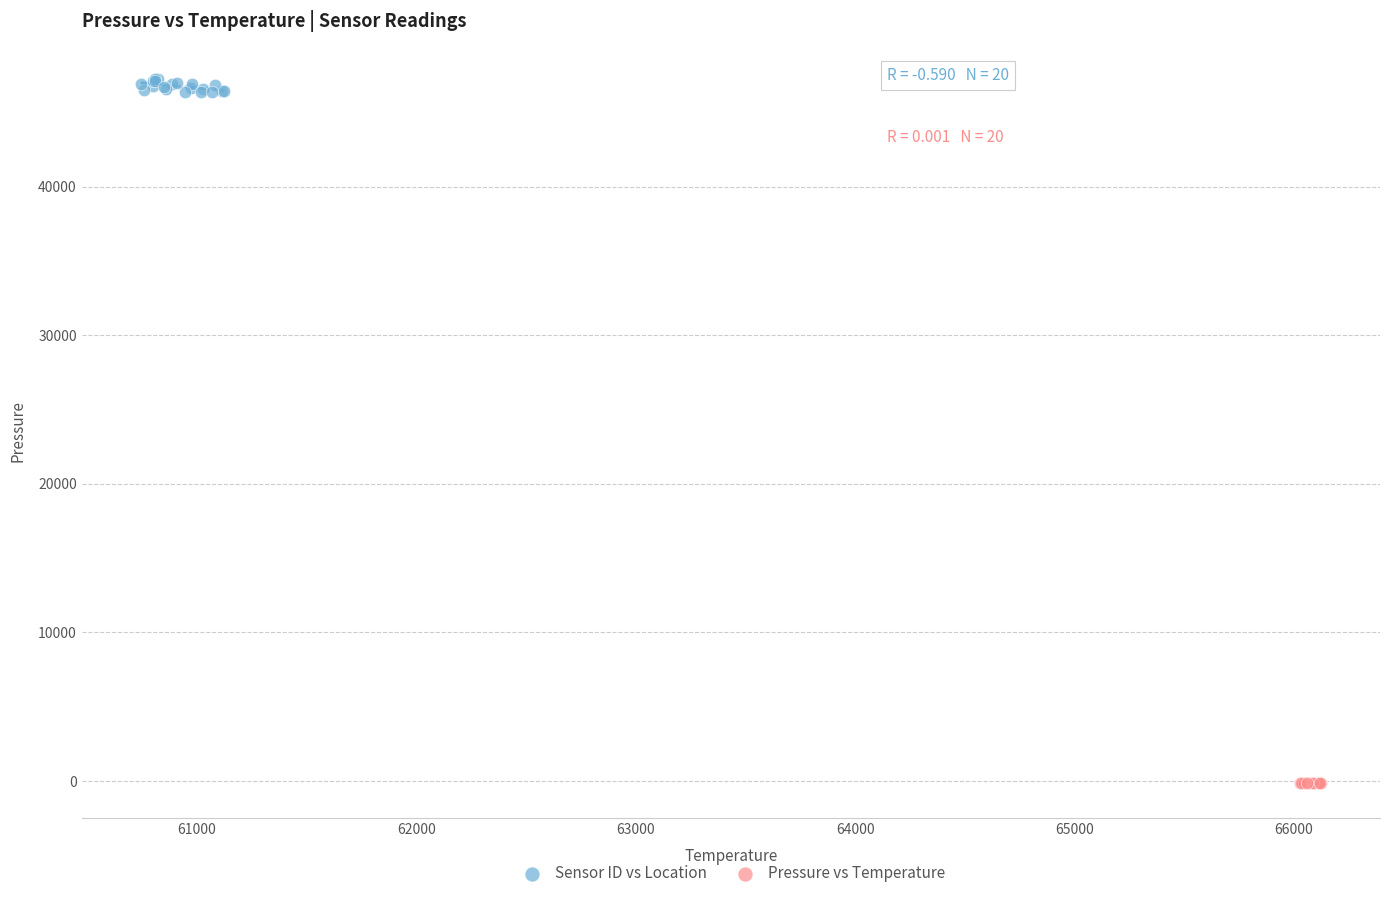

Which series reaches the minimum Y coordinate?

Pressure vs Temperature